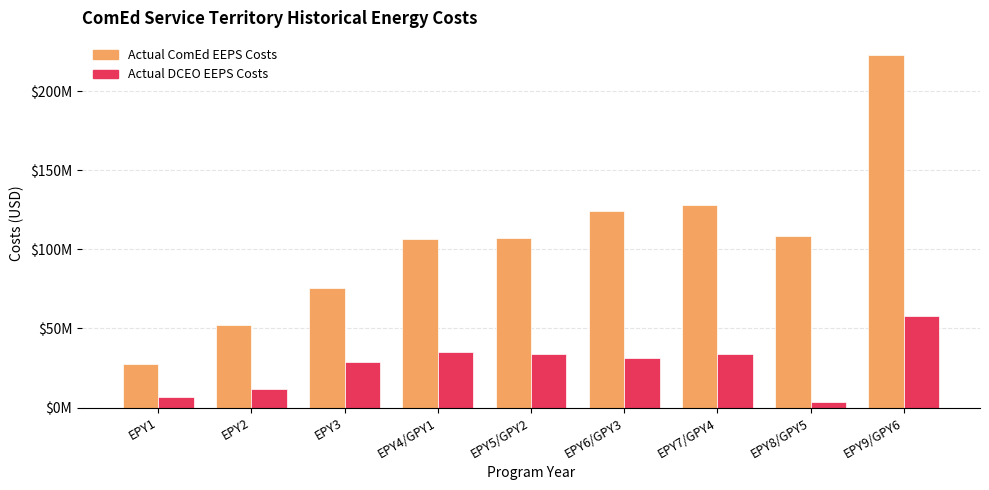

Reading left to right, what are all the values shown in this chart?

Actual ComEd EEPS Costs: EPY1=27356150.4	EPY2=52071860.0	EPY3=75691132.8	EPY4/GPY1=106315194.5	EPY5/GPY2=107354963.7	EPY6/GPY3=124096016.2	EPY7/GPY4=128288585.0	EPY8/GPY5=108343594.0	EPY9/GPY6=222451927.5
Actual DCEO EEPS Costs: EPY1=6949809.1	EPY2=11471615.0	EPY3=28659010.5	EPY4/GPY1=35049987.0	EPY5/GPY2=33565649.3	EPY6/GPY3=31563417.0	EPY7/GPY4=33728435.0	EPY8/GPY5=3670970.0	EPY9/GPY6=57854489.0